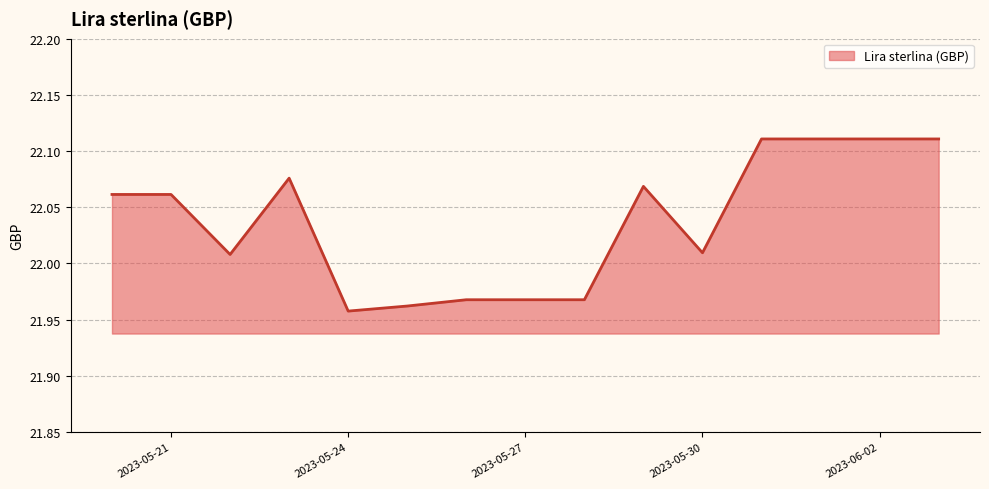

How many values exceed 22?

10